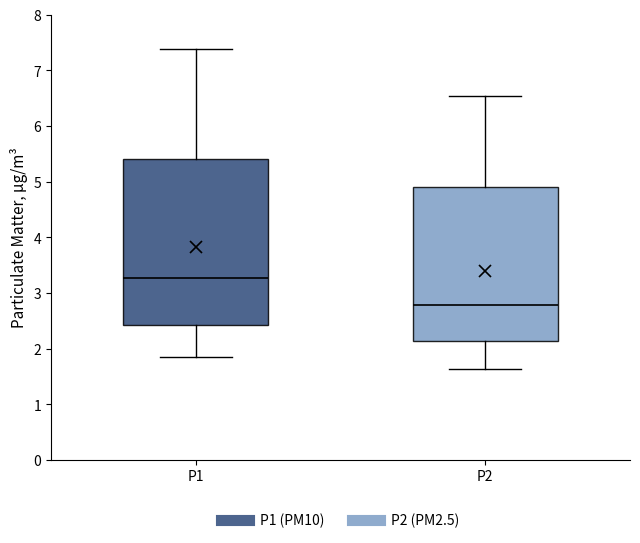

Reading left to right, transcribe this box plot: for each box, give where its median line is, the range the box spans, and where its two whiskers end, as read against the y-axis. The values are not printed on the chart, so give them approximately, as read against the axis.

P1: median 3.3, box 2.4 to 5.4, whiskers 1.9 to 7.4
P2: median 2.8, box 2.1 to 4.9, whiskers 1.6 to 6.5